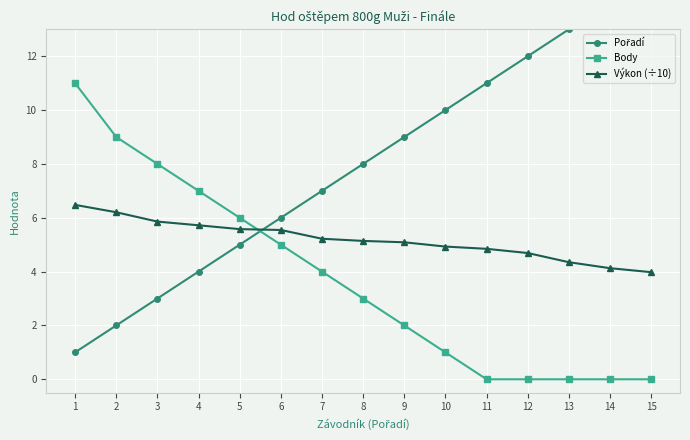

What is the average value of the Pořadí series?

8.0